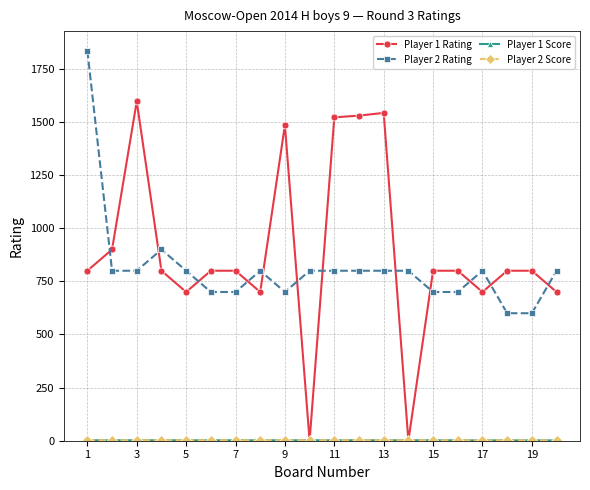

What is the greatest value displayed?

1836.0